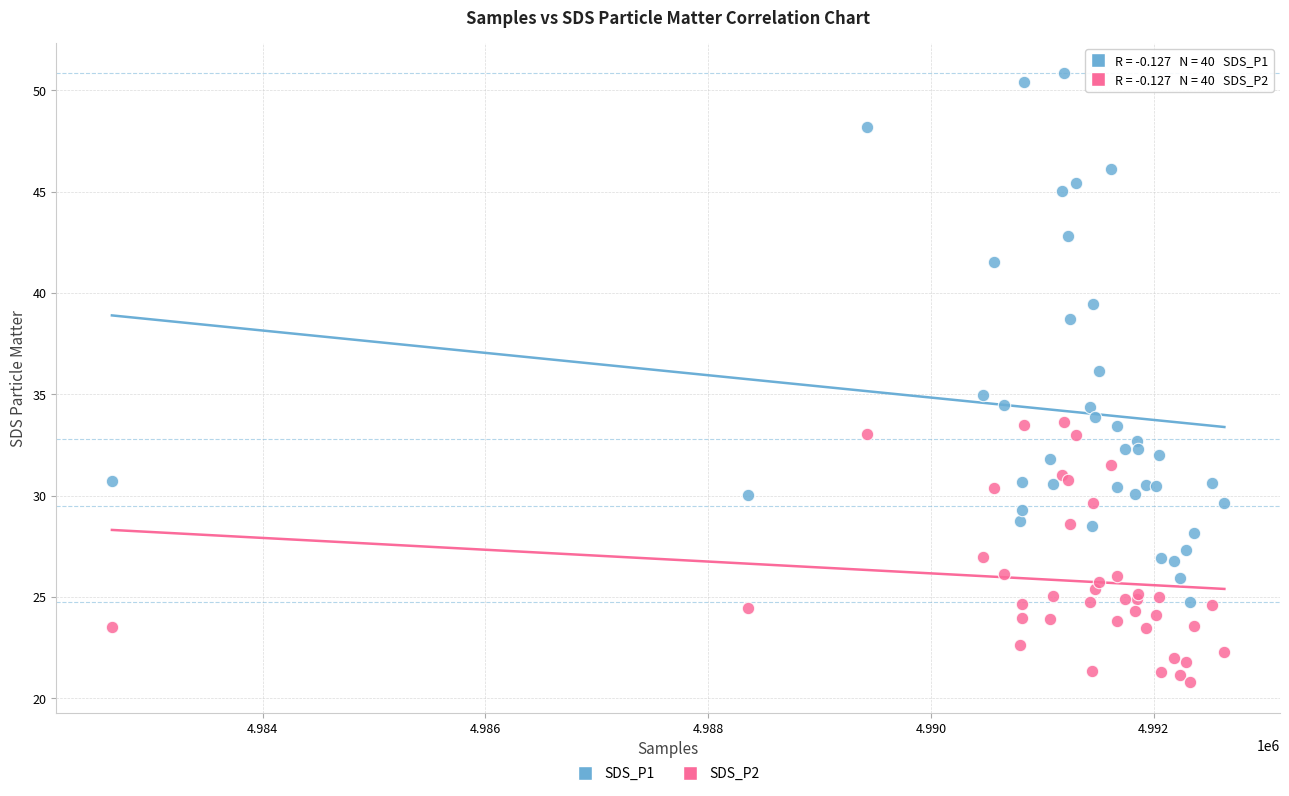

In the SDS_P1 series, what Y value is closest to 37?

36.2